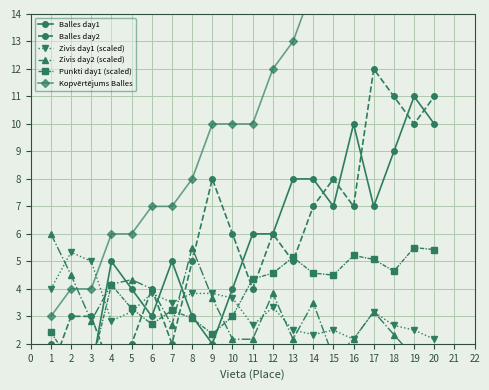

True or false: Zivis day2 (scaled) has more than 0 points higher than both neighbors.

True